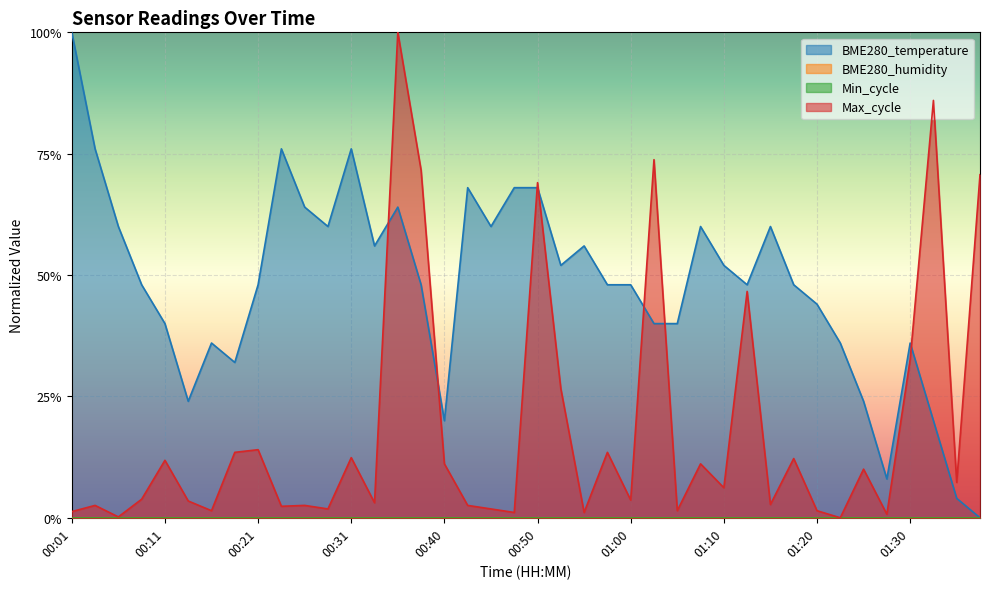

Reading left to right, transcribe all the data shown in this chart.

BME280_temperature: 1.0	0.8	0.6	0.5	0.4	0.2	0.4	0.3	0.5	0.8	0.6	0.6	0.8	0.6	0.6	0.5	0.2	0.7	0.6	0.7	0.7	0.5	0.6	0.5	0.5	0.4	0.4	0.6	0.5	0.5	0.6	0.5	0.4	0.4	0.2	0.1	0.4	0.2	0.0	0.0
Max_cycle: 0.0	0.0	0.0	0.0	0.1	0.0	0.0	0.1	0.1	0.0	0.0	0.0	0.1	0.0	1.0	0.7	0.1	0.0	0.0	0.0	0.7	0.3	0.0	0.1	0.0	0.7	0.0	0.1	0.1	0.5	0.0	0.1	0.0	0.0	0.1	0.0	0.3	0.9	0.1	0.7